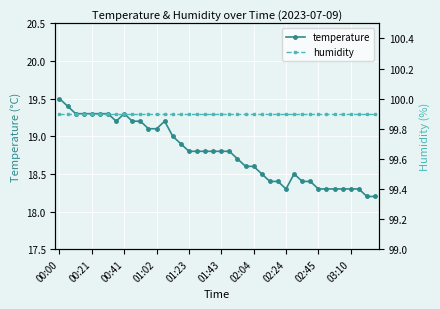

Rank the series at 27 from highest to lowest value.

humidity, temperature